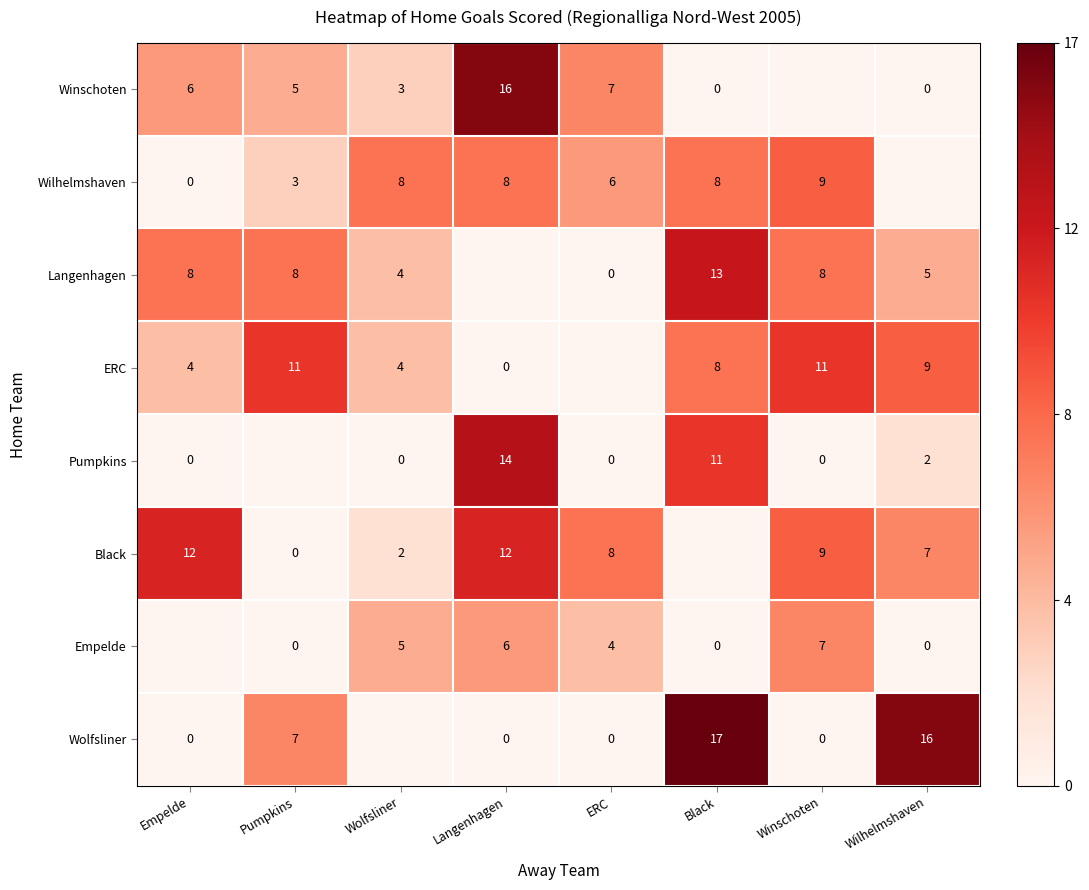

Count the number of categories in the chart.

8